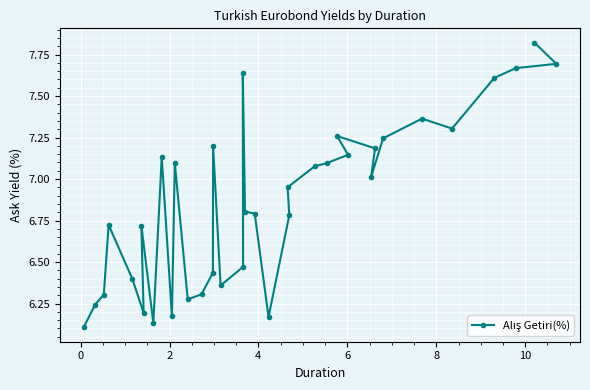

Count the number of categories in the chart.

36